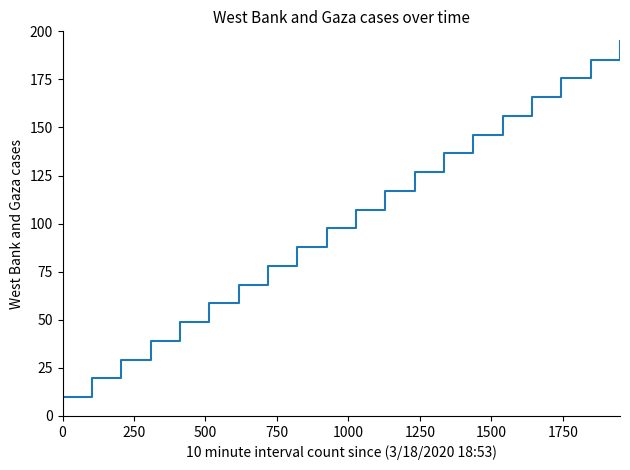

What is the greatest value displayed?

195.0